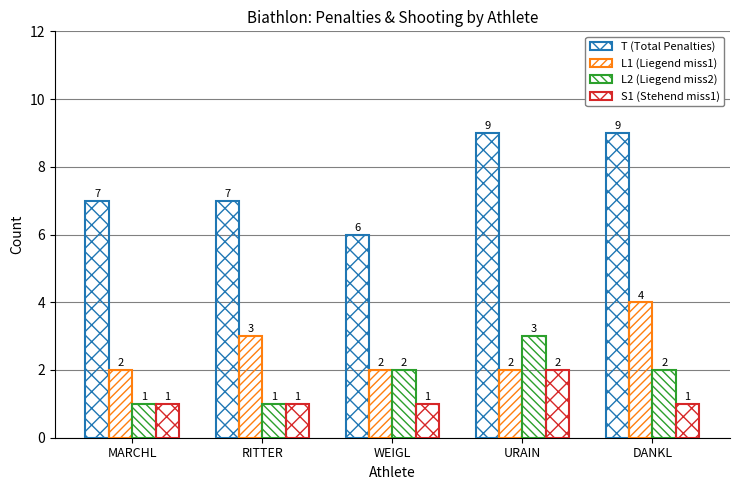

Which label corresponds to the largest value in the chart?

URAIN